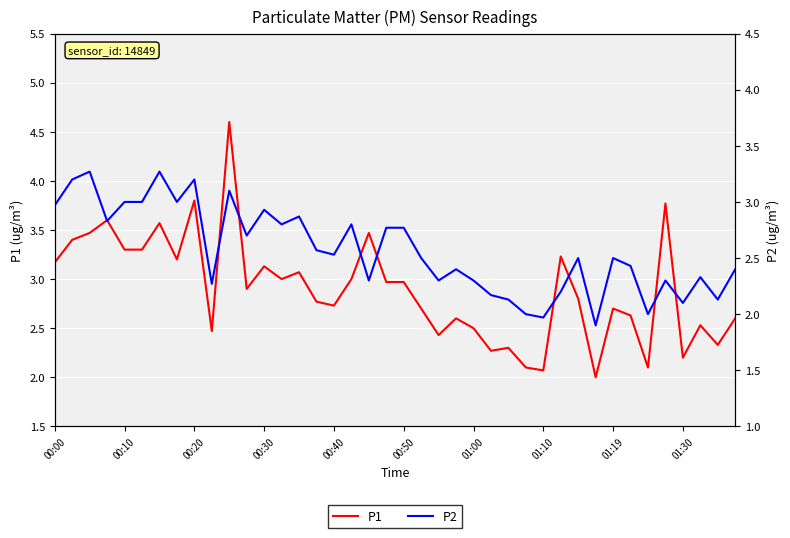

What is the total value across all series at 37?

4.9